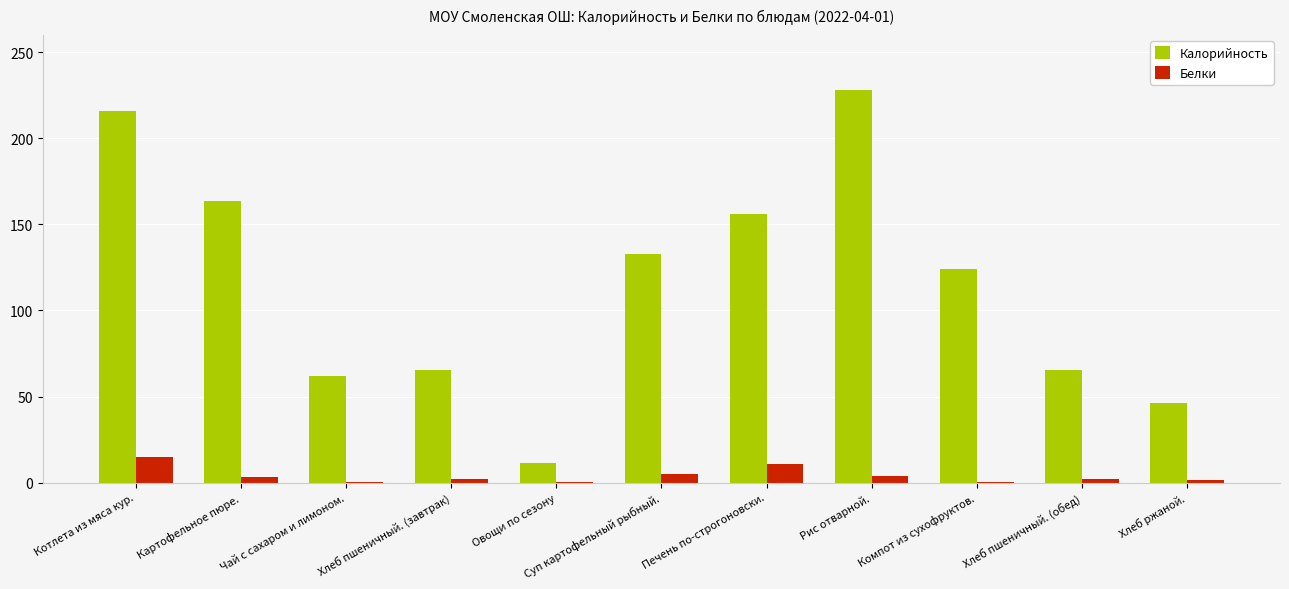

Is it true that Калорийность equals 30.5 at Чай с сахаром и лимоном.?

False